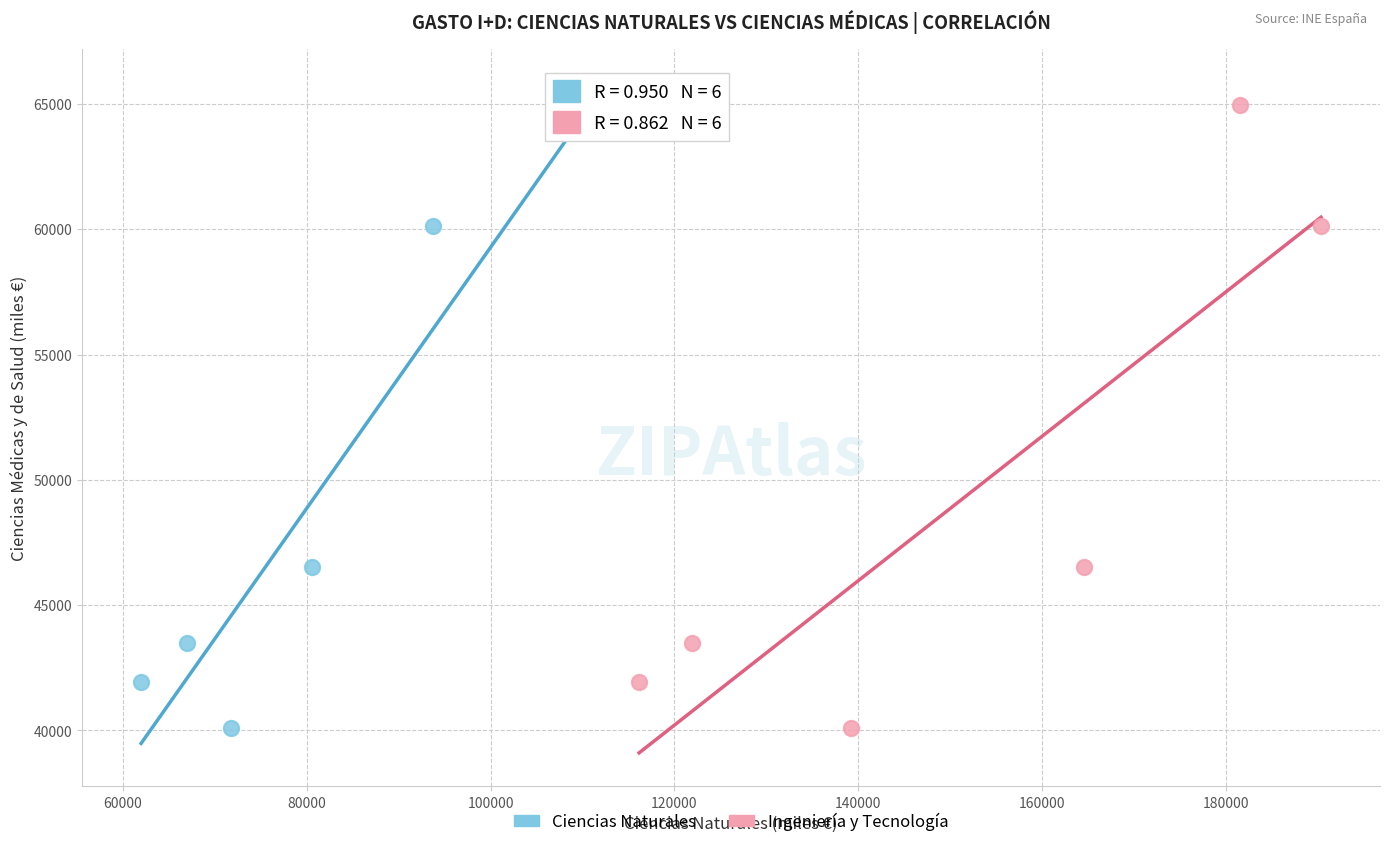

What are all the series names shown in the legend?

Ciencias Naturales, Ingeniería y Tecnología